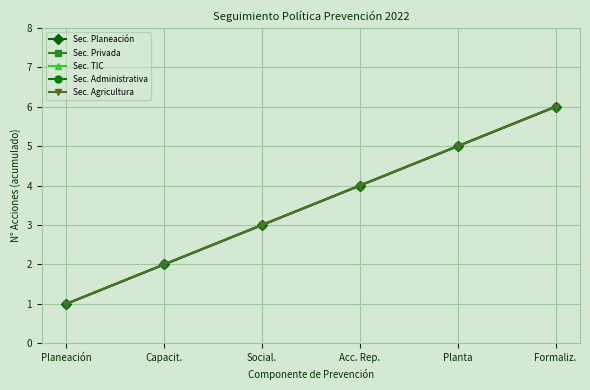

Rank the series by their maximum value, from lowest to highest.

Sec. Planeación, Sec. Privada, Sec. TIC, Sec. Administrativa, Sec. Agricultura